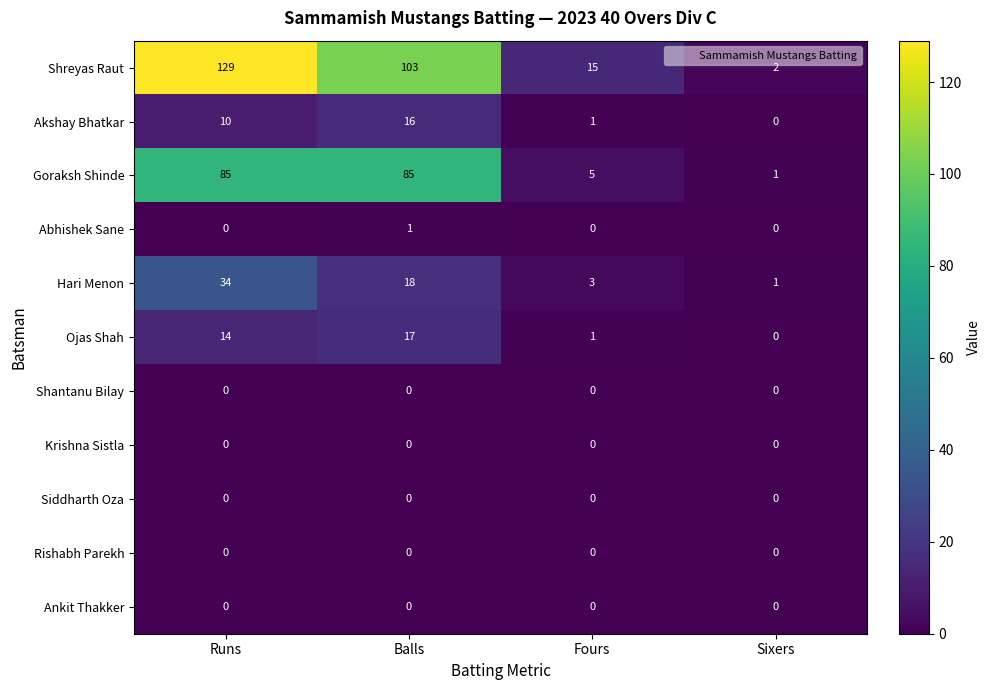

Is it true that Shreyas Raut equals 4 at Fours?

False